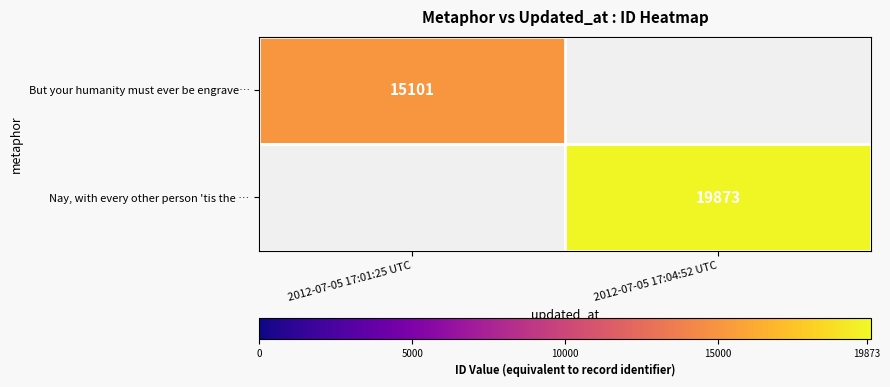

The Nay, with every other person 'tis the … series shows 19873 at 2012-07-05 17:04:52 UTC. True or false?

True